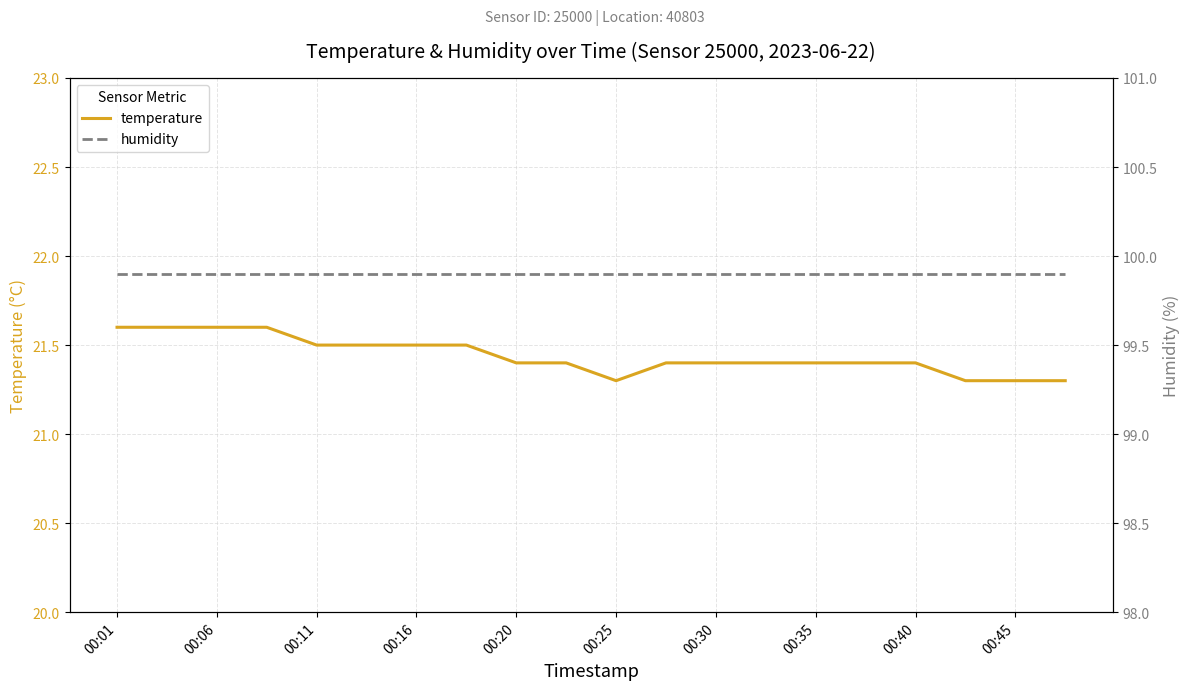

Is it true that temperature equals 31.3 at 00:30?

False